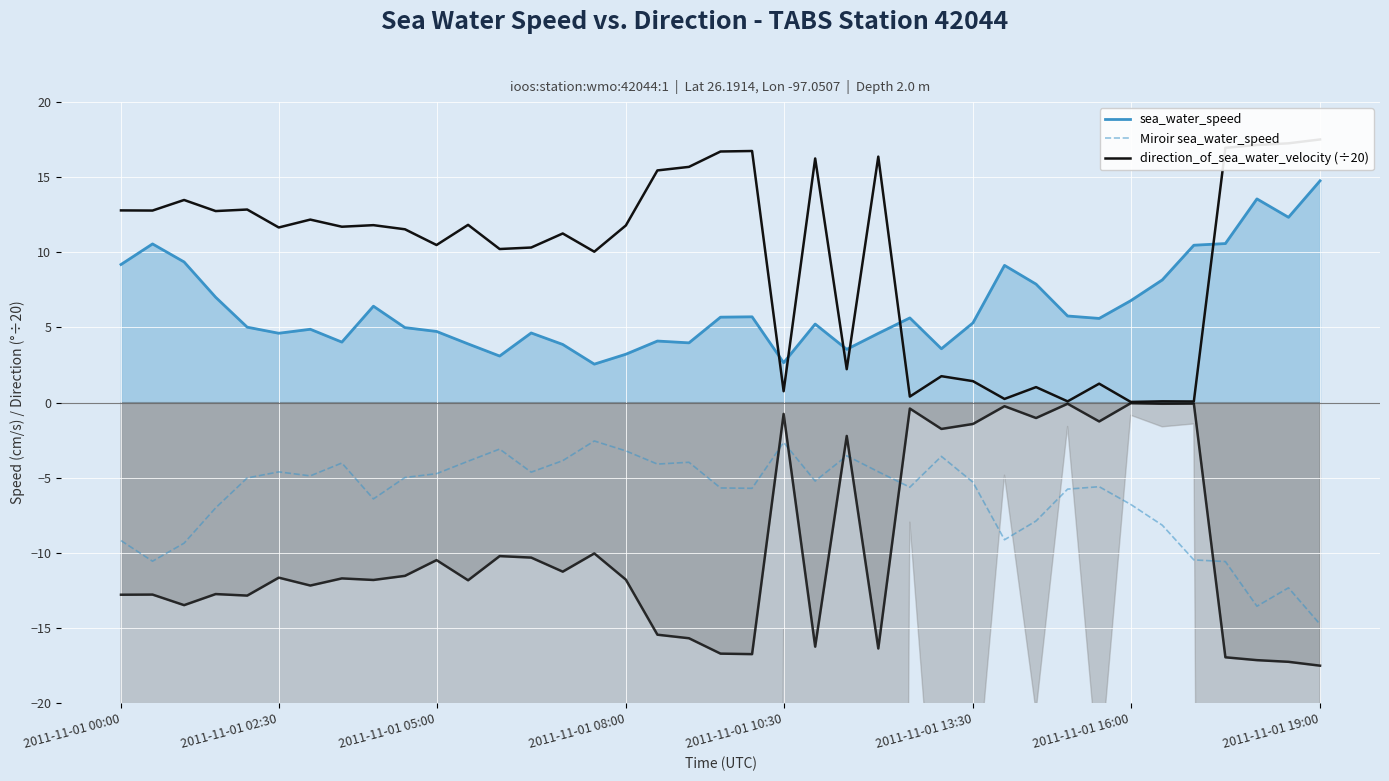

True or false: direction_of_sea_water_velocity (÷20) and Miroir sea_water_speed intersect in this chart.

False